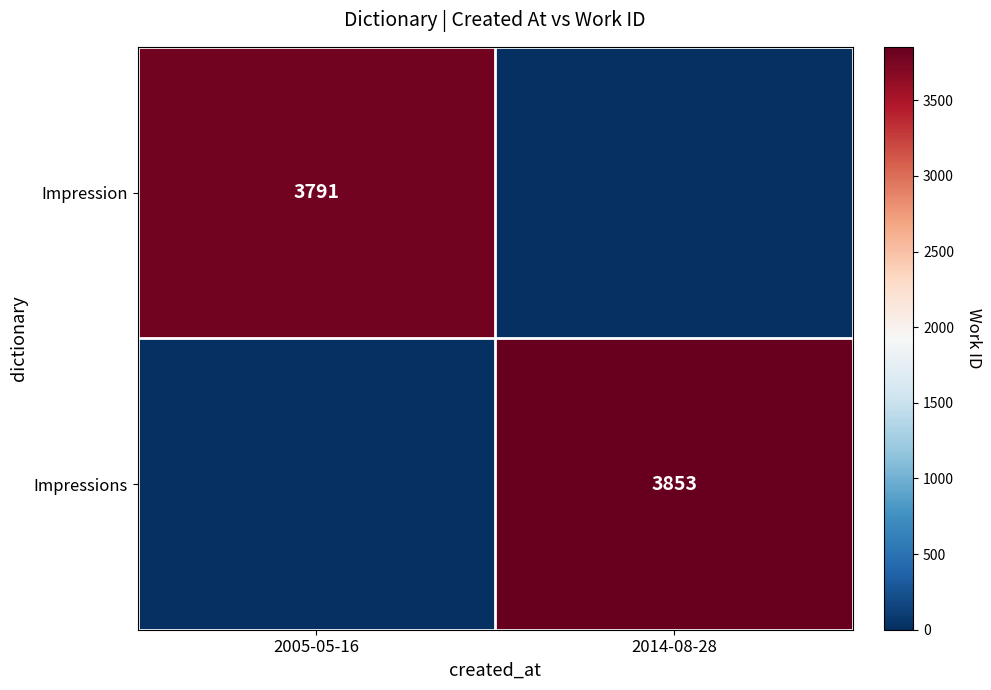

The value of Impression at 2005-05-16 is 5725. True or false?

False